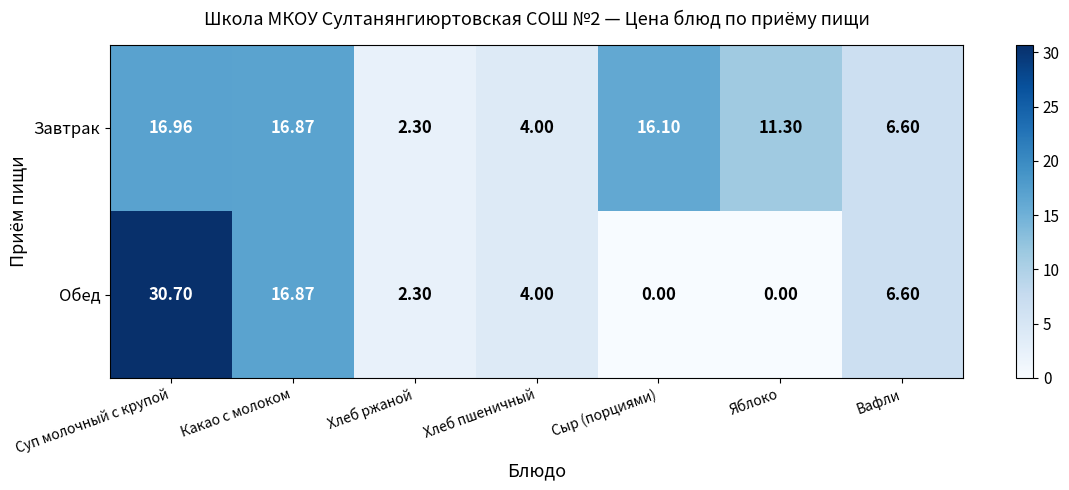

At which category does the chart reach its peak across all series?

Суп молочный с крупой